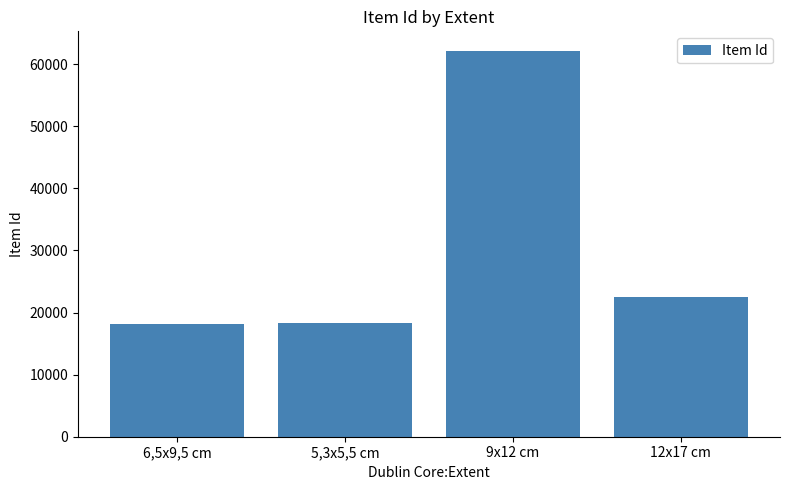

What position from the right is 9x12 cm?

2